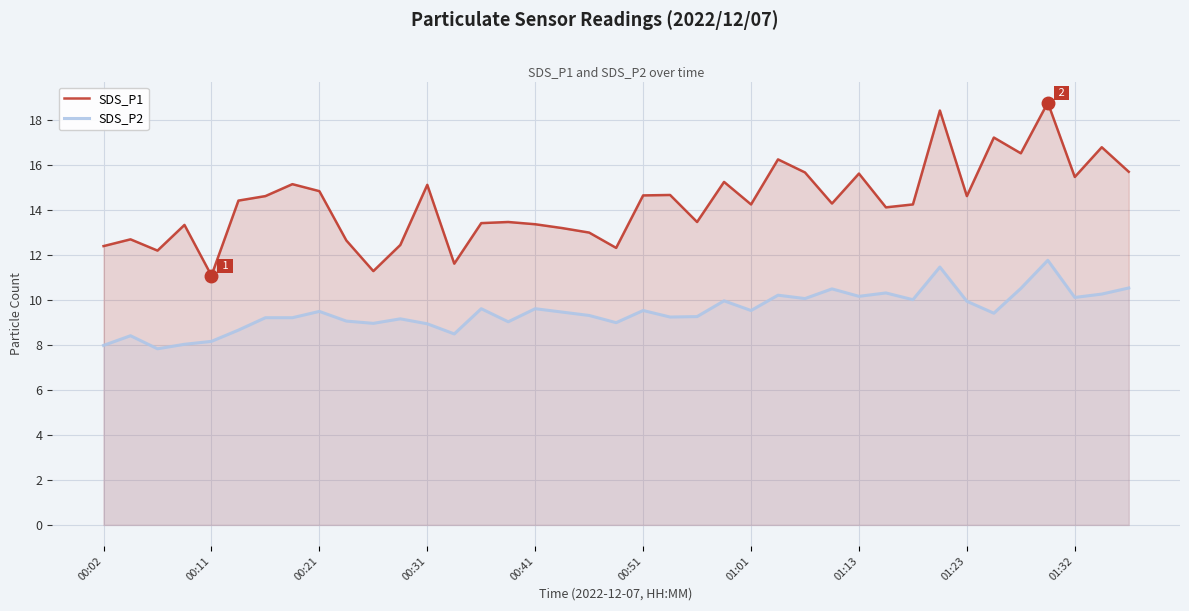

How many lines are shown in the chart?

2